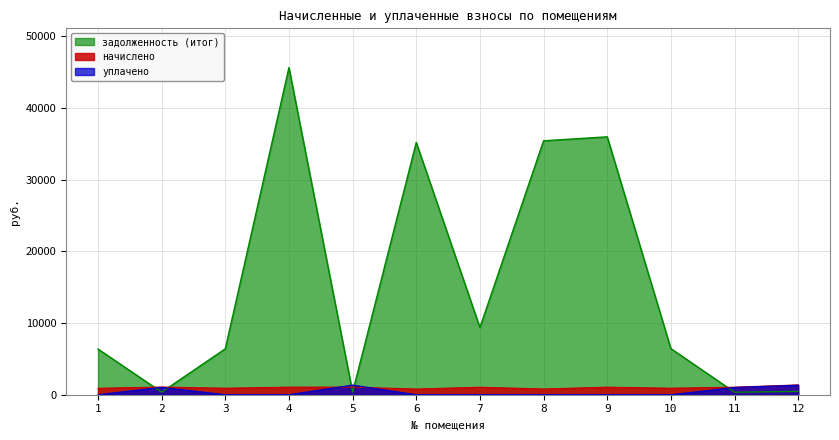

True or false: уплачено has a value of 0.0 at 7.

True